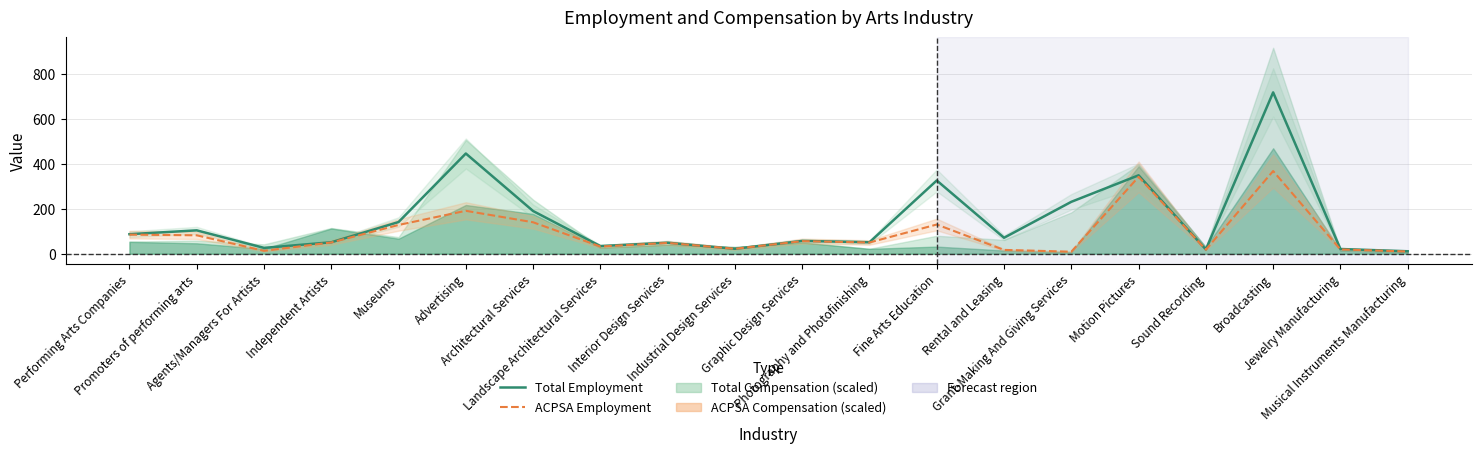

How many lines are shown in the chart?

2